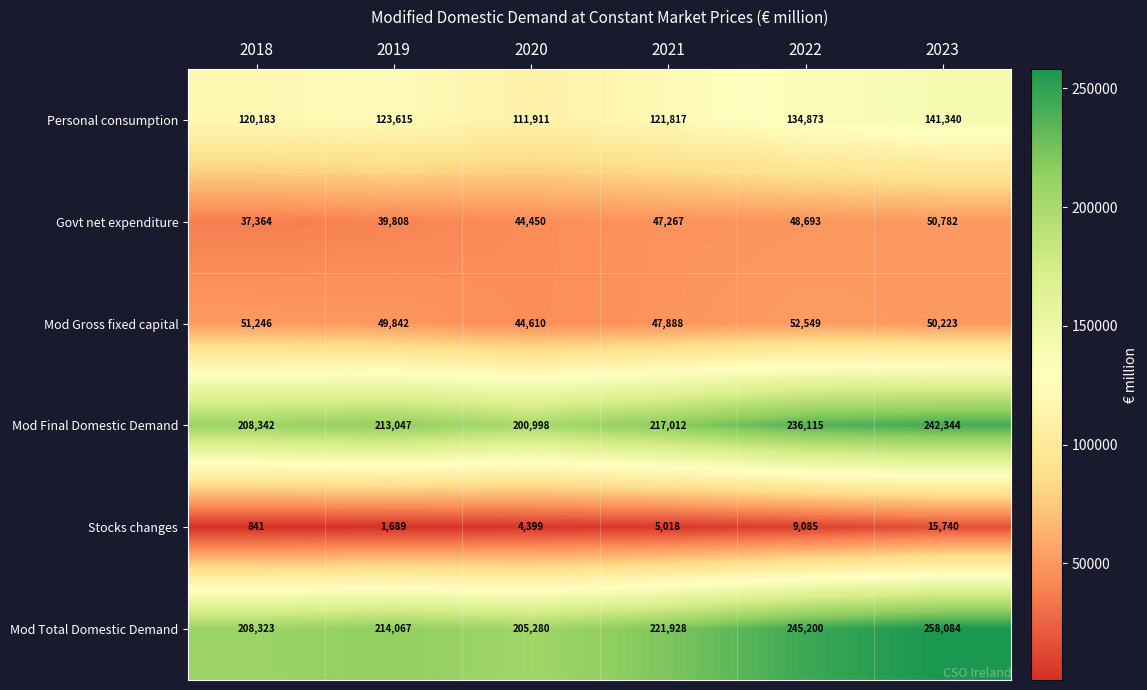

What is the average value of the Stocks changes series?

6129